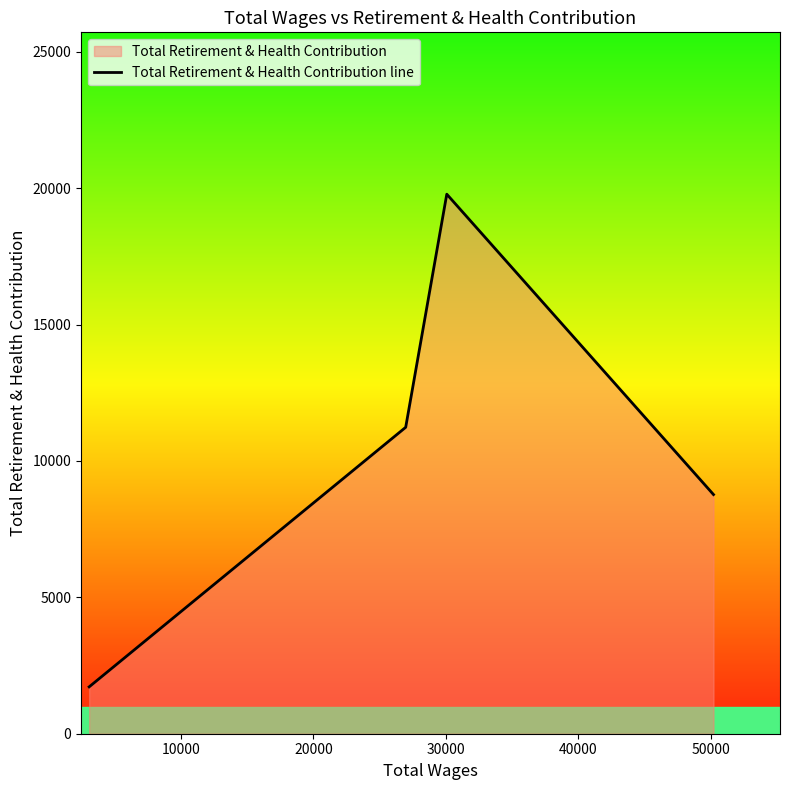

Reading left to right, what are all the values shown in this chart?

1718	11235	19782	8769